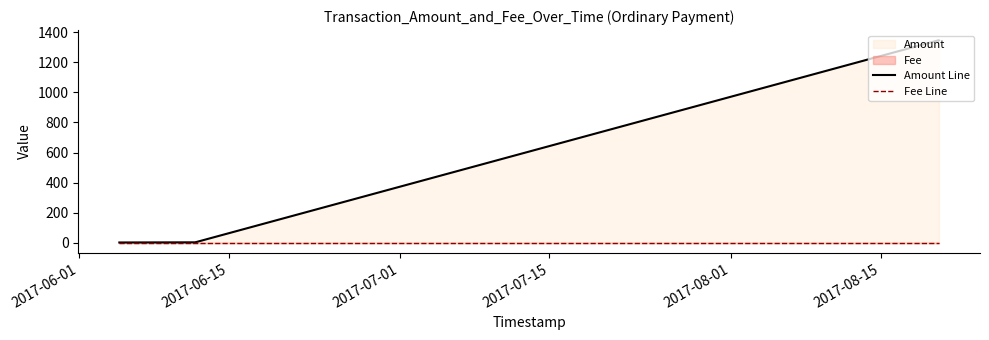

Does the chart have visible grid lines?

No